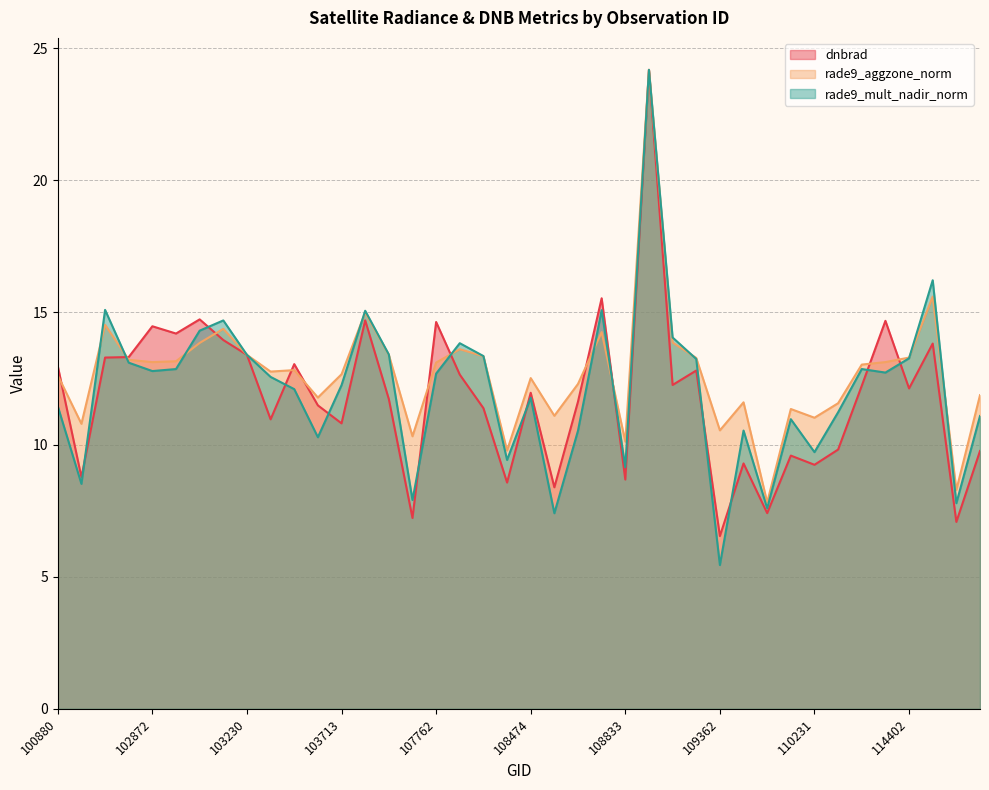

Which category has the lowest value across all series?

109362